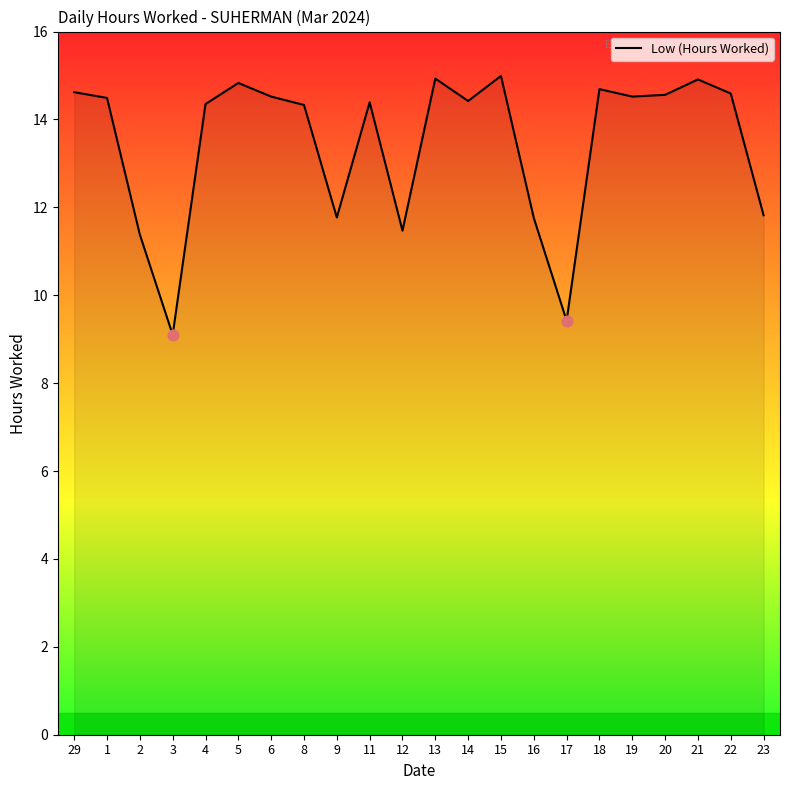

Which has a higher value, 6 or 5?

5